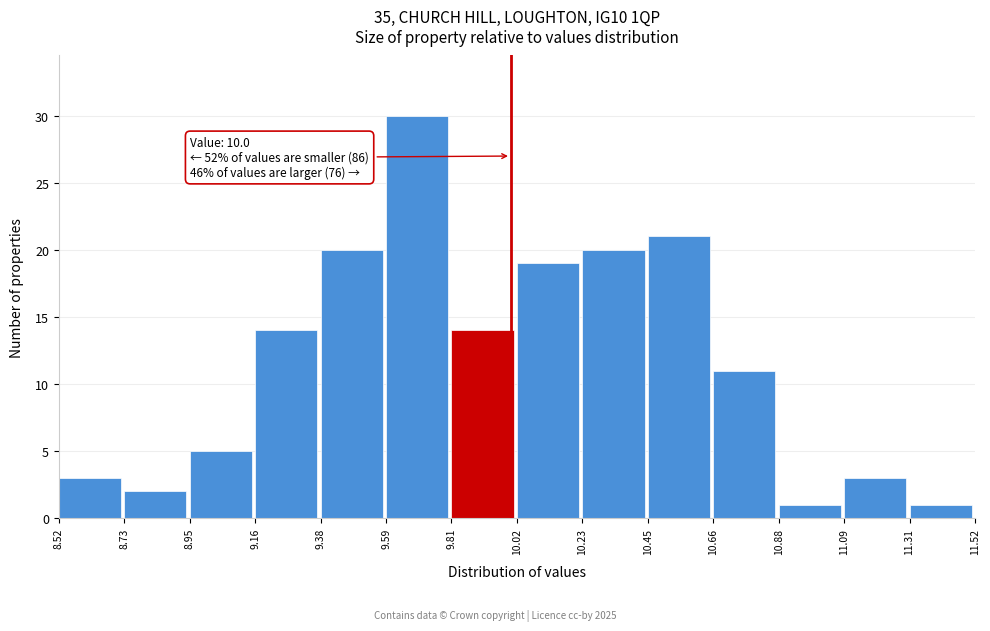

Which range on the x-axis has the tallest bar?

9.59 to 9.81